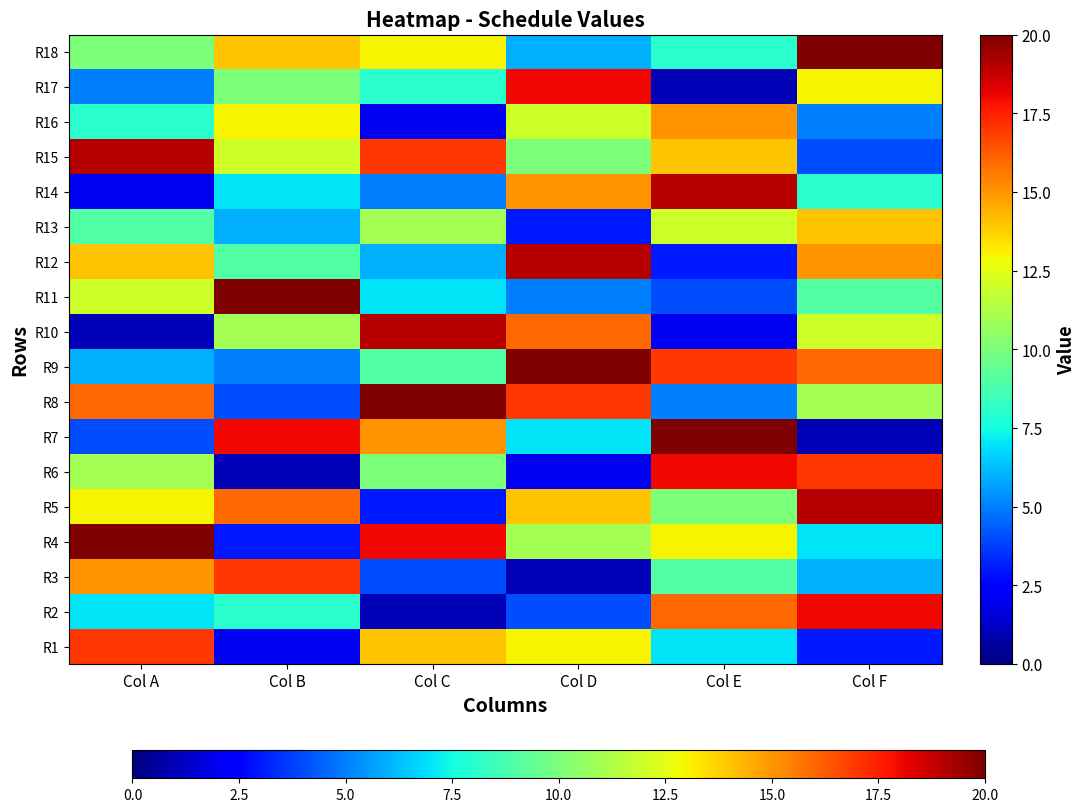

Reading left to right, extract all data points from this chart.

R1: Col A=17	Col B=2	Col C=14	Col D=13	Col E=7	Col F=3
R2: Col A=7	Col B=8	Col C=1	Col D=4	Col E=16	Col F=18
R3: Col A=15	Col B=17	Col C=4	Col D=1	Col E=9	Col F=6
R4: Col A=20	Col B=3	Col C=18	Col D=11	Col E=13	Col F=7
R5: Col A=13	Col B=16	Col C=3	Col D=14	Col E=10	Col F=19
R6: Col A=11	Col B=1	Col C=10	Col D=2	Col E=18	Col F=17
R7: Col A=4	Col B=18	Col C=15	Col D=7	Col E=20	Col F=1
R8: Col A=16	Col B=4	Col C=20	Col D=17	Col E=5	Col F=11
R9: Col A=6	Col B=5	Col C=9	Col D=20	Col E=17	Col F=16
R10: Col A=1	Col B=11	Col C=19	Col D=16	Col E=2	Col F=12
R11: Col A=12	Col B=20	Col C=7	Col D=5	Col E=4	Col F=9
R12: Col A=14	Col B=9	Col C=6	Col D=19	Col E=3	Col F=15
R13: Col A=9	Col B=6	Col C=11	Col D=3	Col E=12	Col F=14
R14: Col A=2	Col B=7	Col C=5	Col D=15	Col E=19	Col F=8
R15: Col A=19	Col B=12	Col C=17	Col D=10	Col E=14	Col F=4
R16: Col A=8	Col B=13	Col C=2	Col D=12	Col E=15	Col F=5
R17: Col A=5	Col B=10	Col C=8	Col D=18	Col E=1	Col F=13
R18: Col A=10	Col B=14	Col C=13	Col D=6	Col E=8	Col F=20